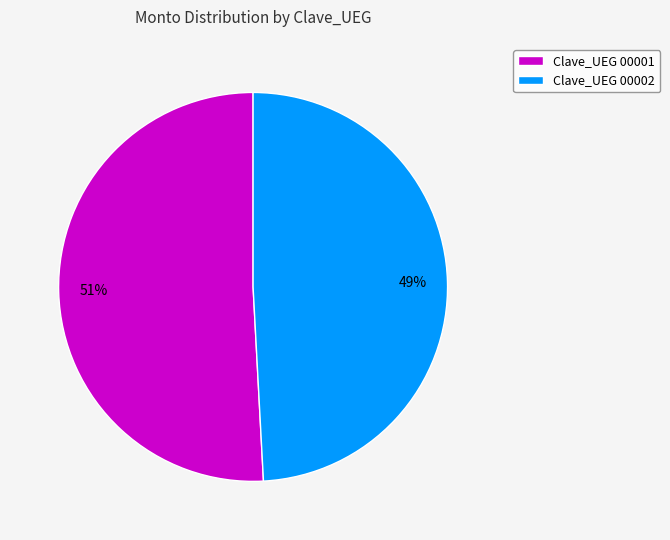

Is the sum of Clave_UEG 00002 and Clave_UEG 00001 greater than half?

Yes